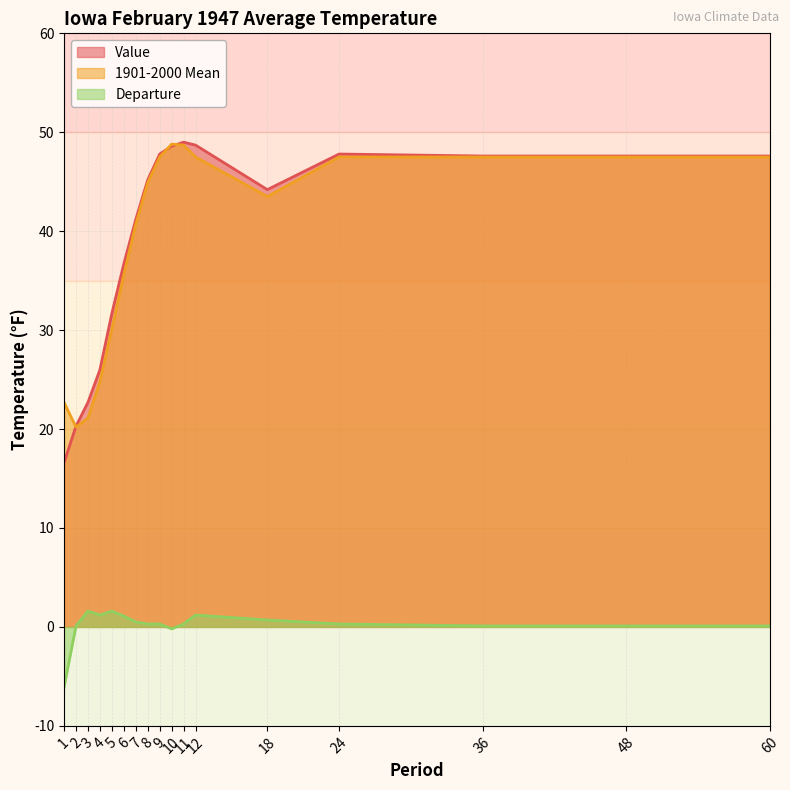

Reading left to right, extract all data points from this chart.

Value: 16.6	20.3	22.7	26.0	31.7	36.7	41.2	45.2	47.8	48.6	49.0	48.7	44.2	47.8	47.6	47.6	47.6
1901-2000 Mean: 22.7	20.2	21.1	24.8	30.1	35.6	40.7	44.9	47.5	48.8	48.7	47.5	43.5	47.5	47.5	47.5	47.5
Departure: -6.1	0.1	1.6	1.2	1.6	1.1	0.5	0.3	0.3	-0.2	0.3	1.2	0.7	0.3	0.1	0.1	0.1